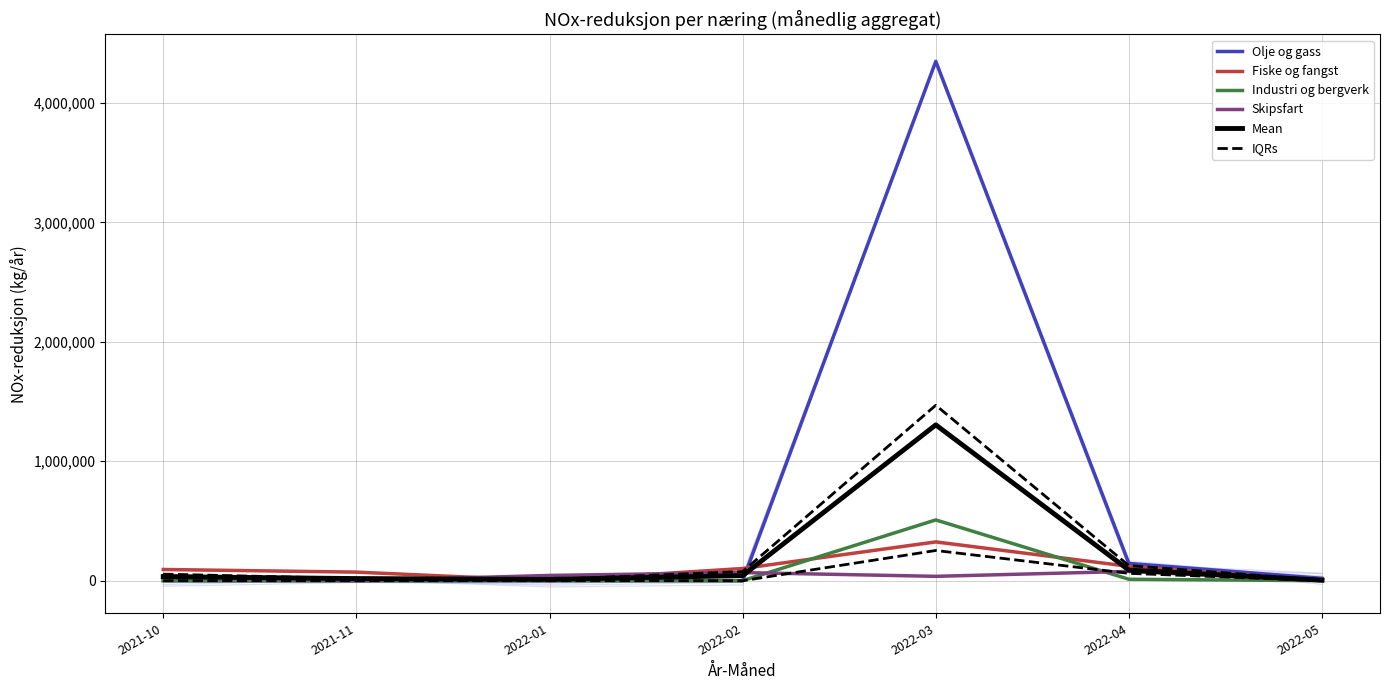

At which category does the chart reach its peak across all series?

2022-03